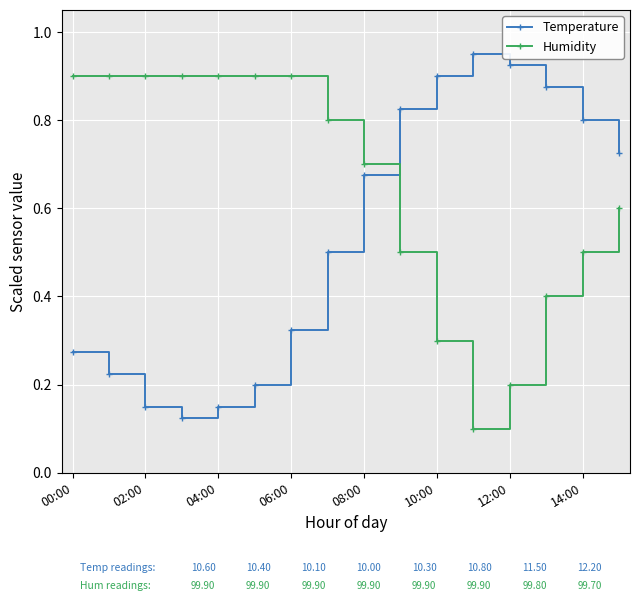

At how many categories does at least one series exceed 0?

16